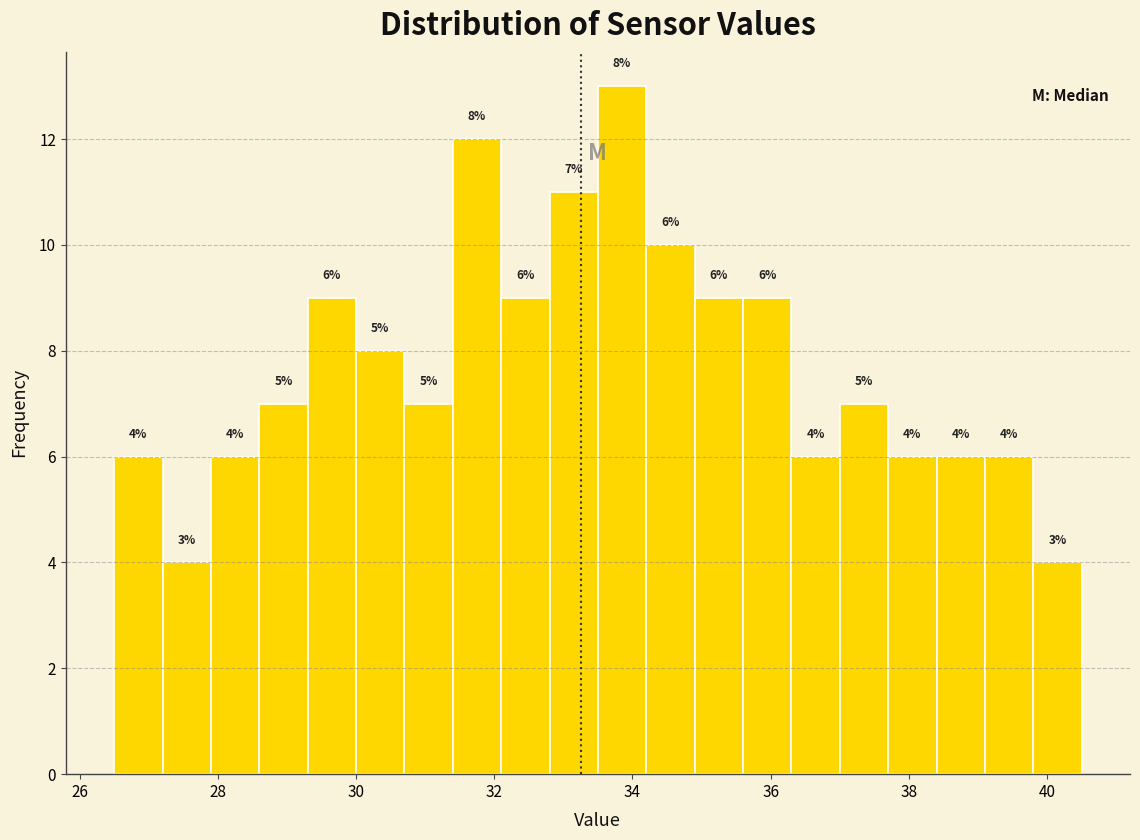

Around what value on the x-axis is the tallest bar? Give the approximate position of its centre, as read against the axis.

33.8